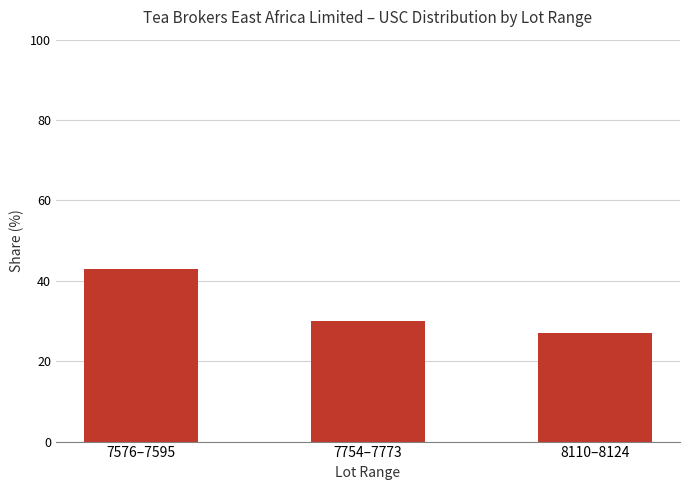

The chart shows a value of 30.1 at 7754–7773. True or false?

True